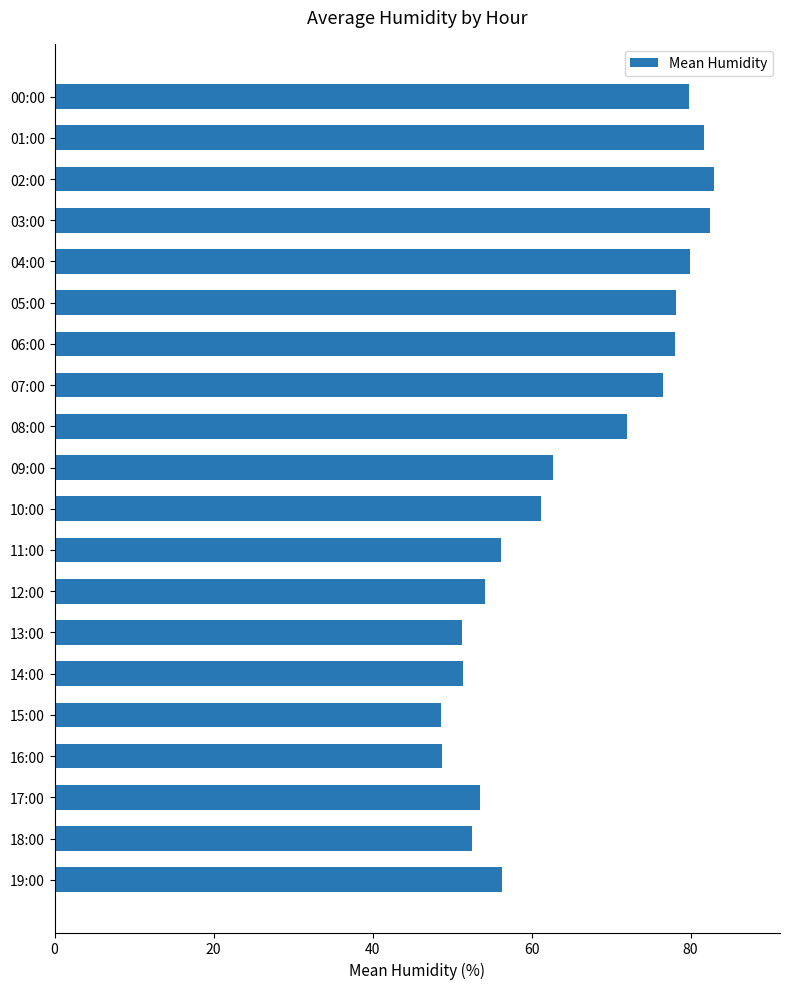

What is the ratio of the value at 18:00 to the value at 10:00?

0.9